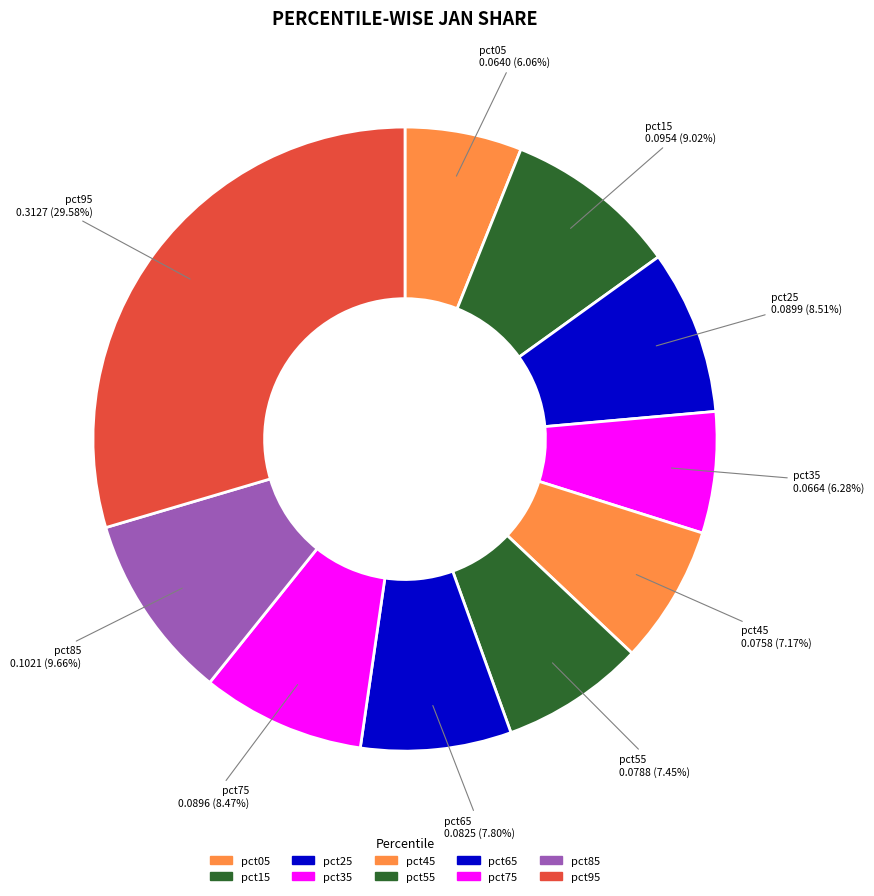

Combined, what portion of the pie is pct85 and pct45?

16.8%